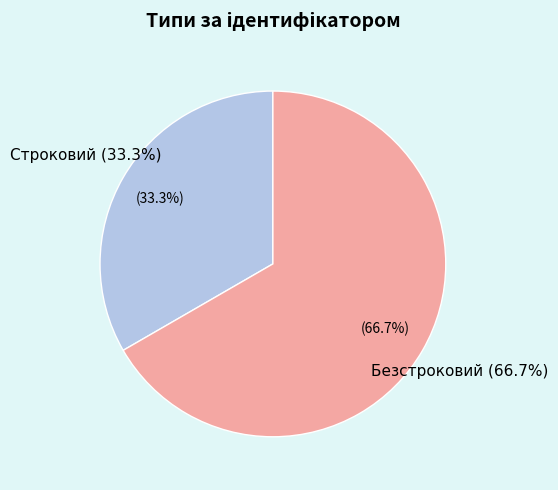

How much of the chart is everything except Строковий?

66.7%